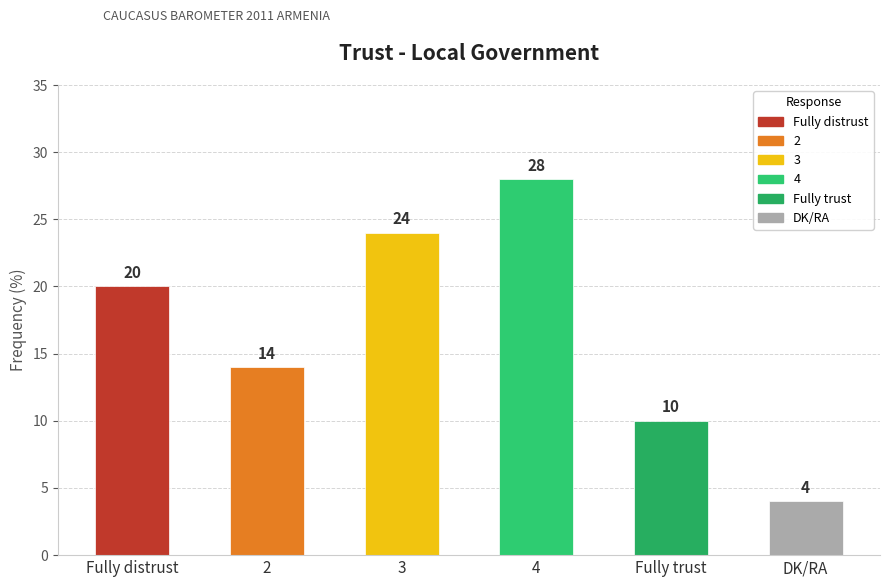

What is the greatest value displayed?

28